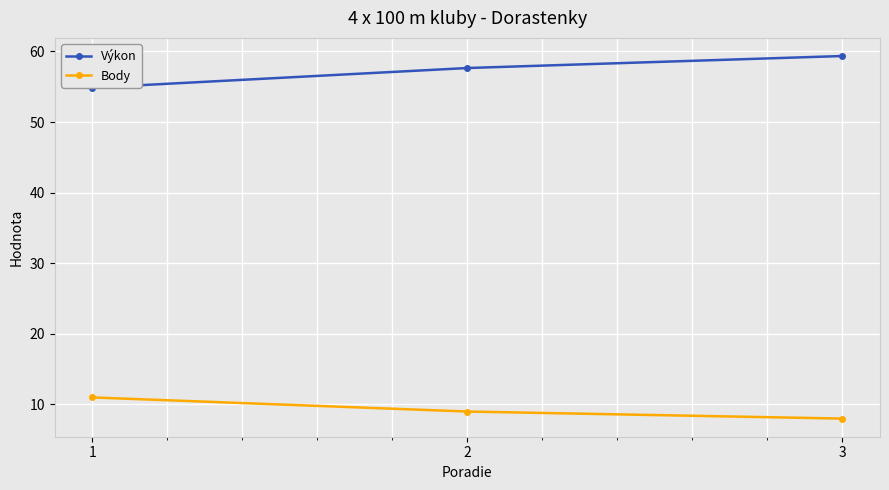

What is the total value across all series at 3?

67.4